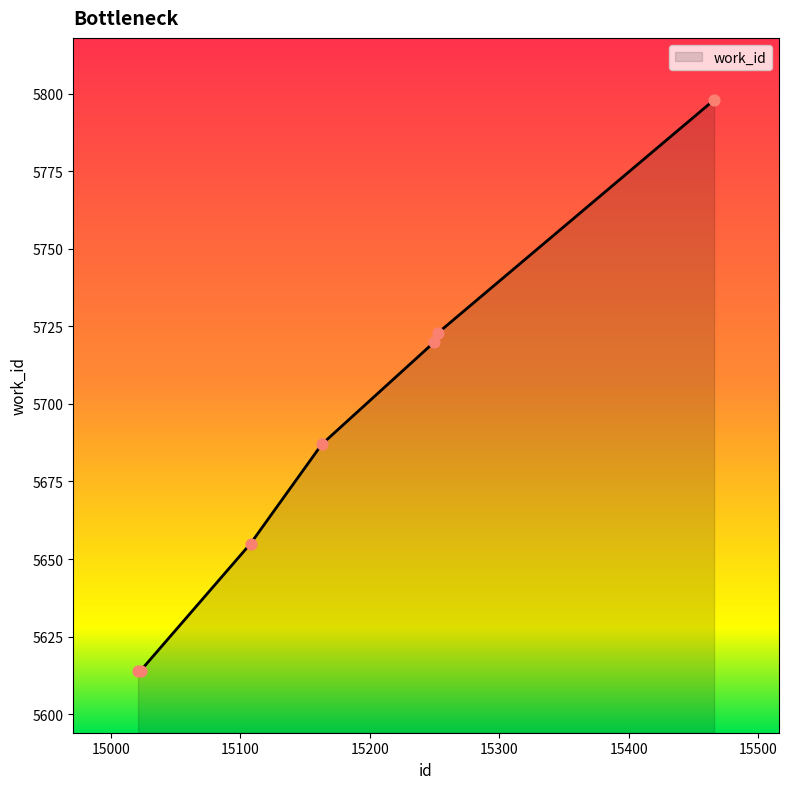

True or false: there are more than 1 points higher than both neighbors.

False